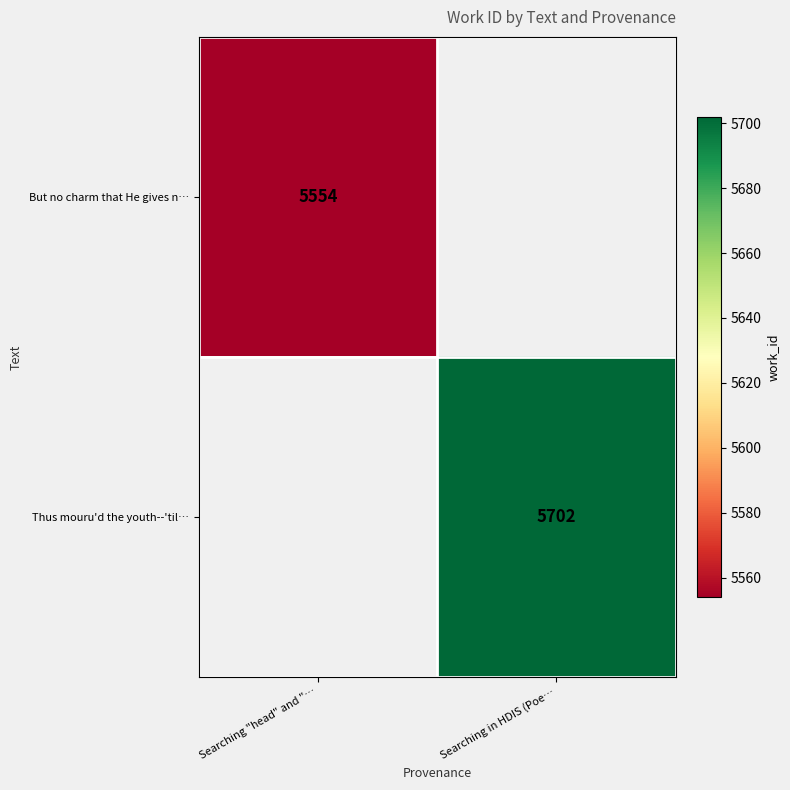

True or false: But no charm that He gives n… has a value of 9292.8 at Searching "head" and "….

False